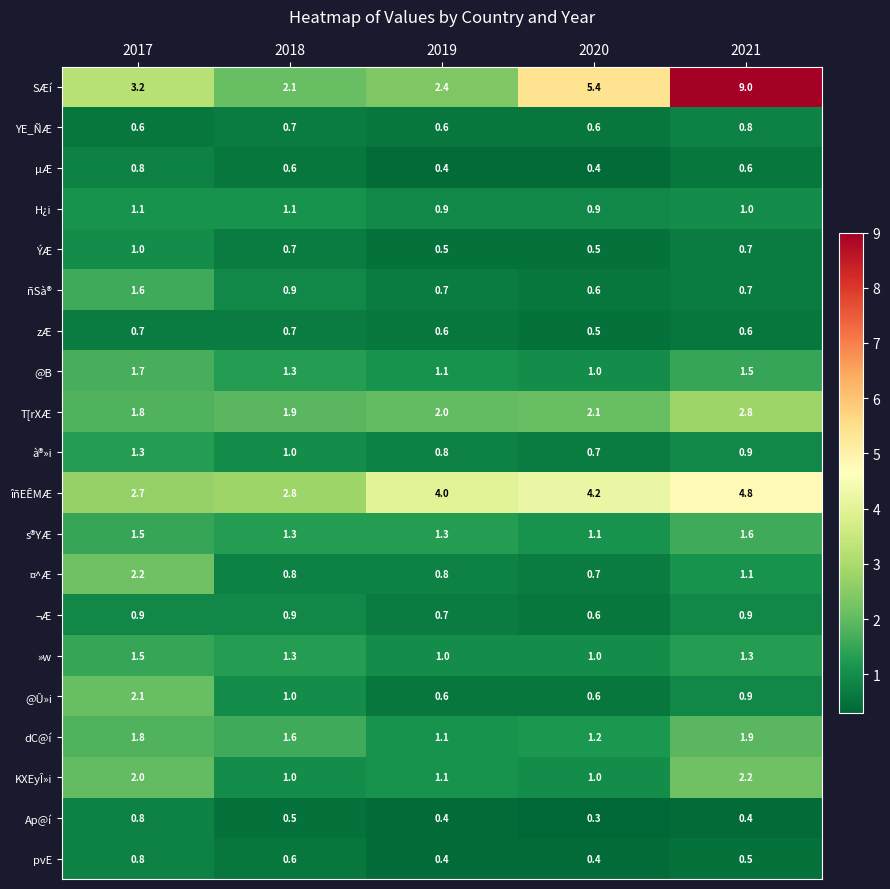

Is it true that SÆí equals 2.1 at 2020?

False